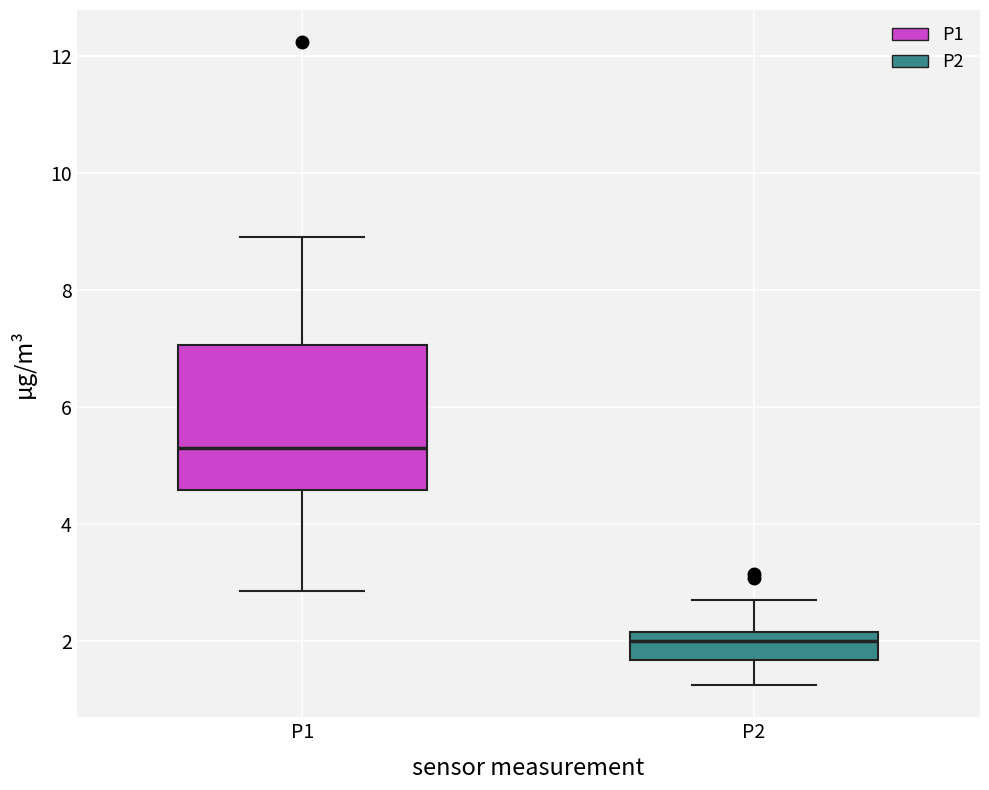

Reading left to right, transcribe this box plot: for each box, give where its median line is, the range the box spans, and where its two whiskers end, as read against the y-axis. The values are not printed on the chart, so give them approximately, as read against the axis.

P1: median 5.4, box 4.6 to 7.0, whiskers 2.8 to 9.0
P2: median 2.0, box 1.6 to 2.2, whiskers 1.2 to 2.8